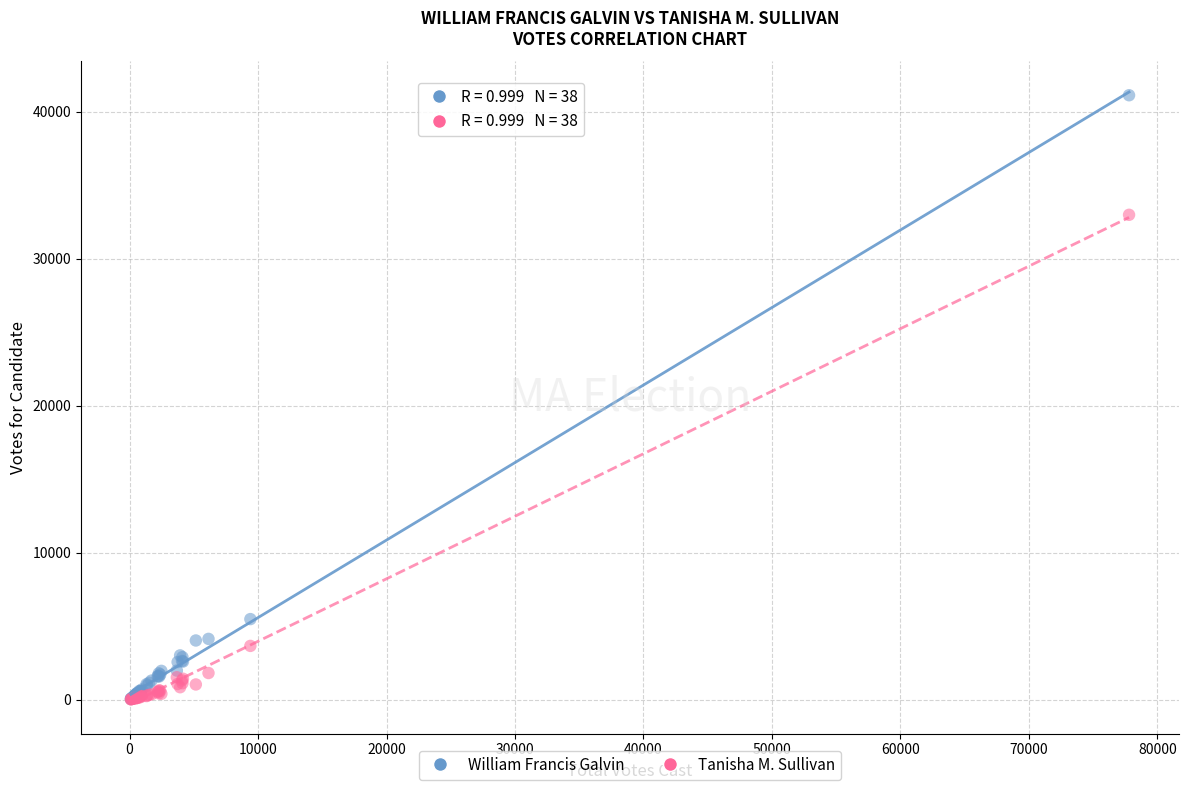

In the William Francis Galvin series, what Y value is closest to 20593?

5487